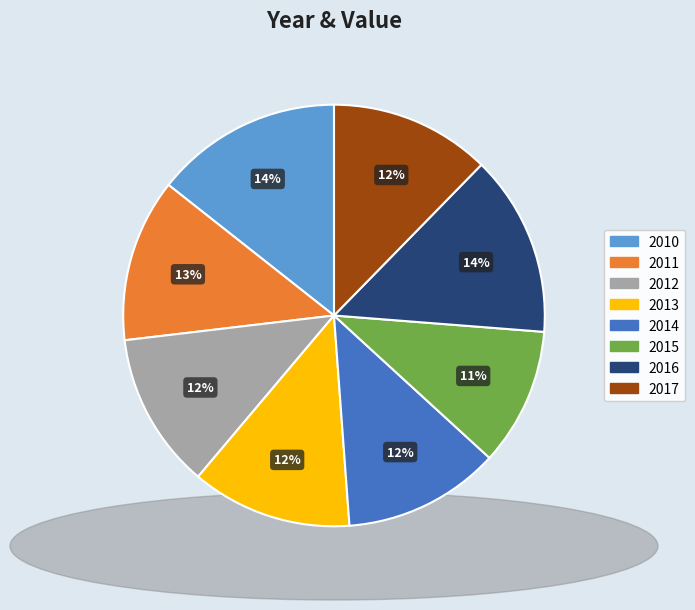

Is the sum of 2013 and 2015 greater than half?

No